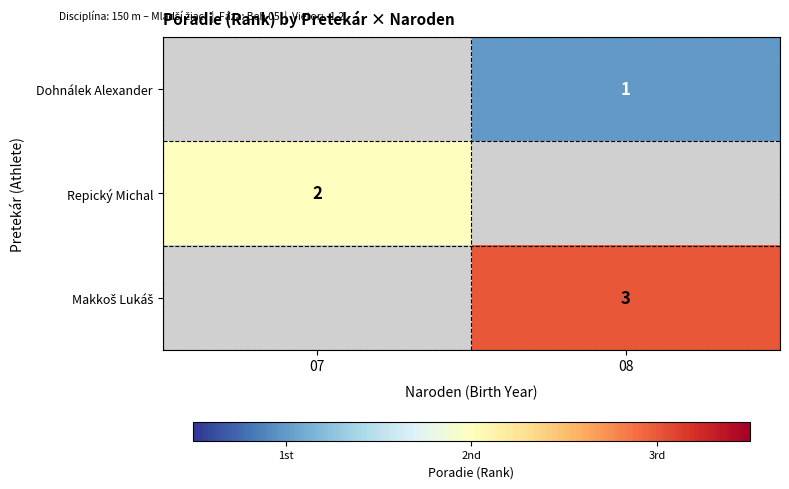

True or false: Repický Michal has a value of 2 at 07.

True